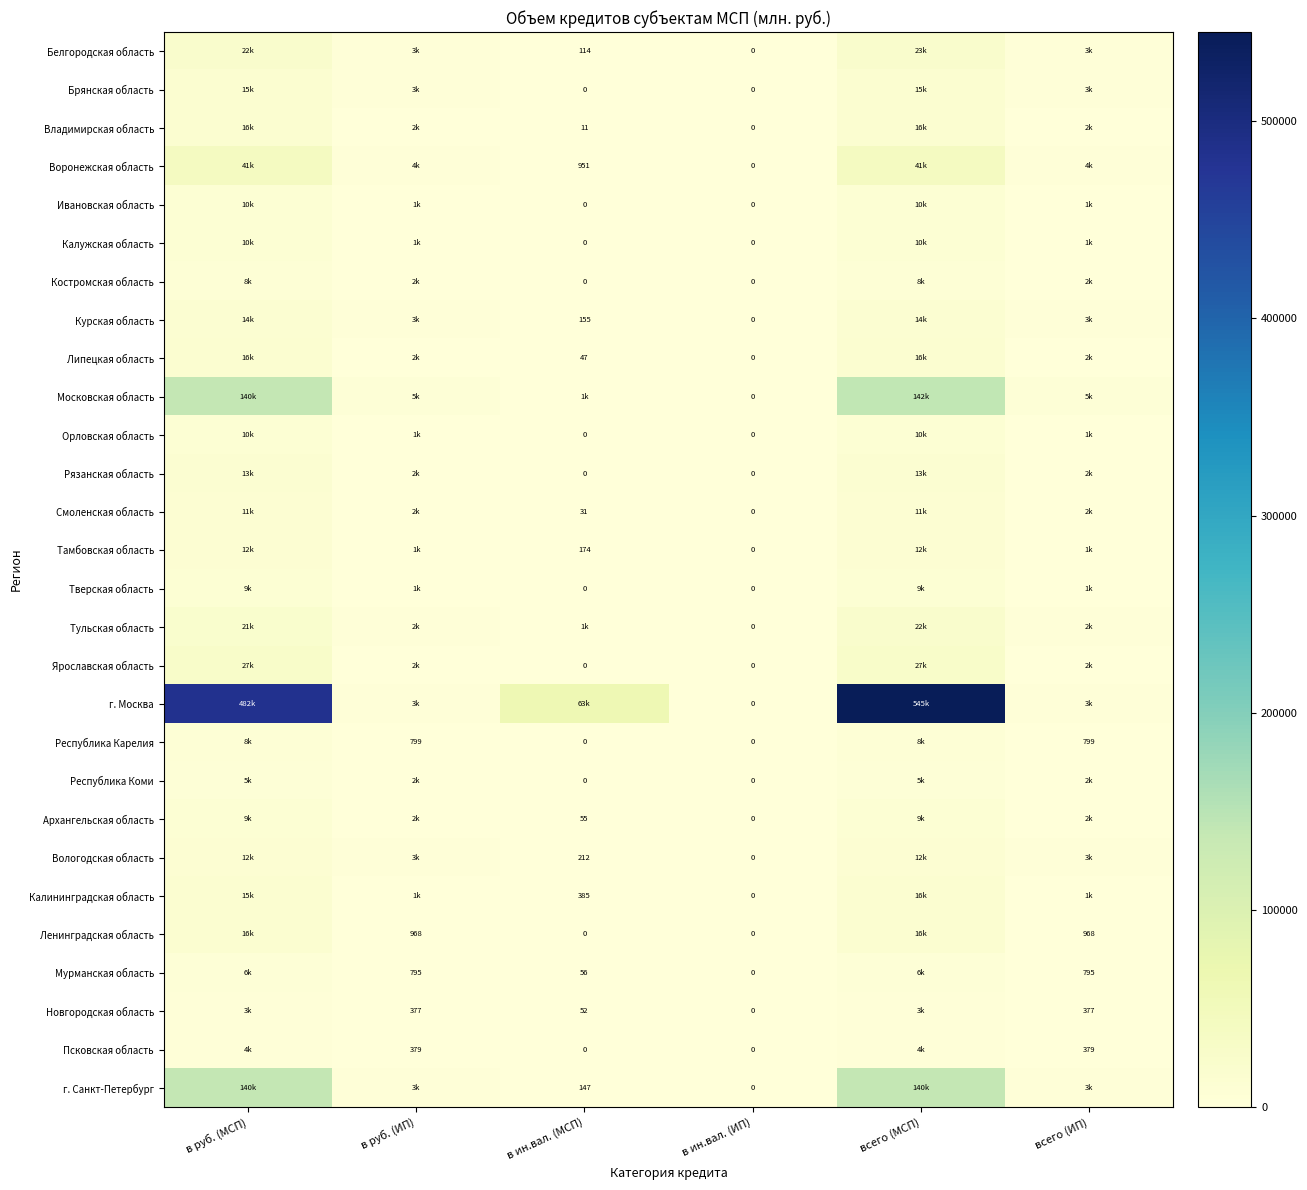

The Липецкая область series shows 21 at в ин.вал. (МСП). True or false?

False